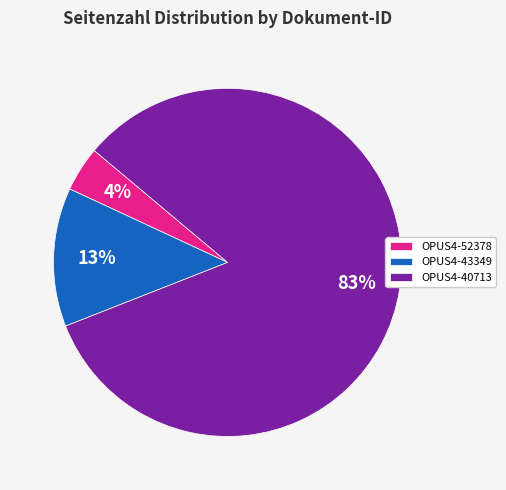

Does any single category account for the majority?

Yes